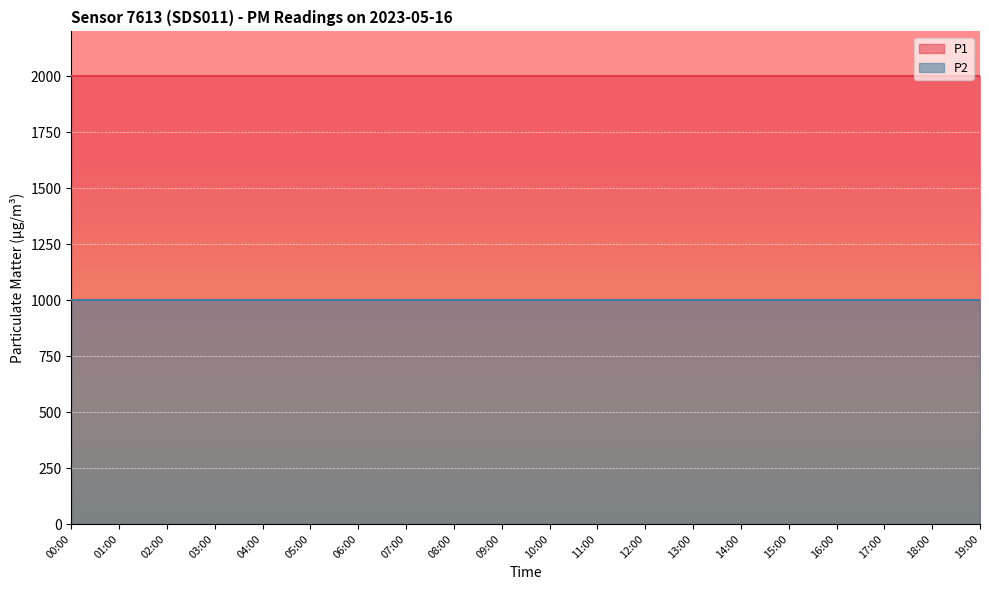

Is the value of P2 at 16:00 greater than the value of P1 at 09:00?

No